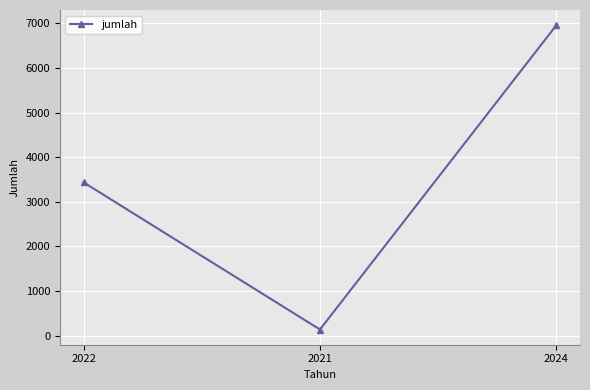

What is the difference between the maximum and second lowest values?

3523